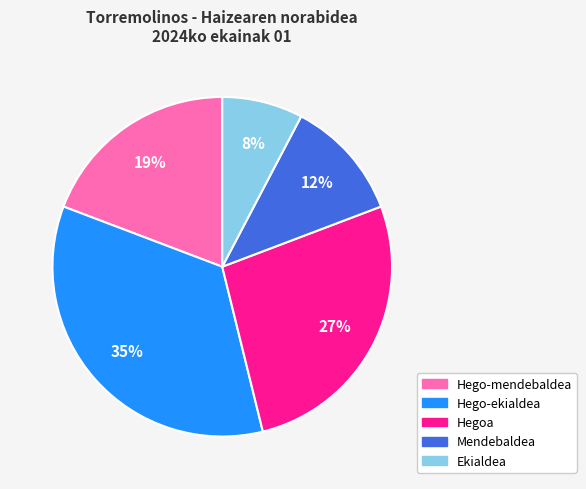

Is Hego-mendebaldea the majority of the pie?

No